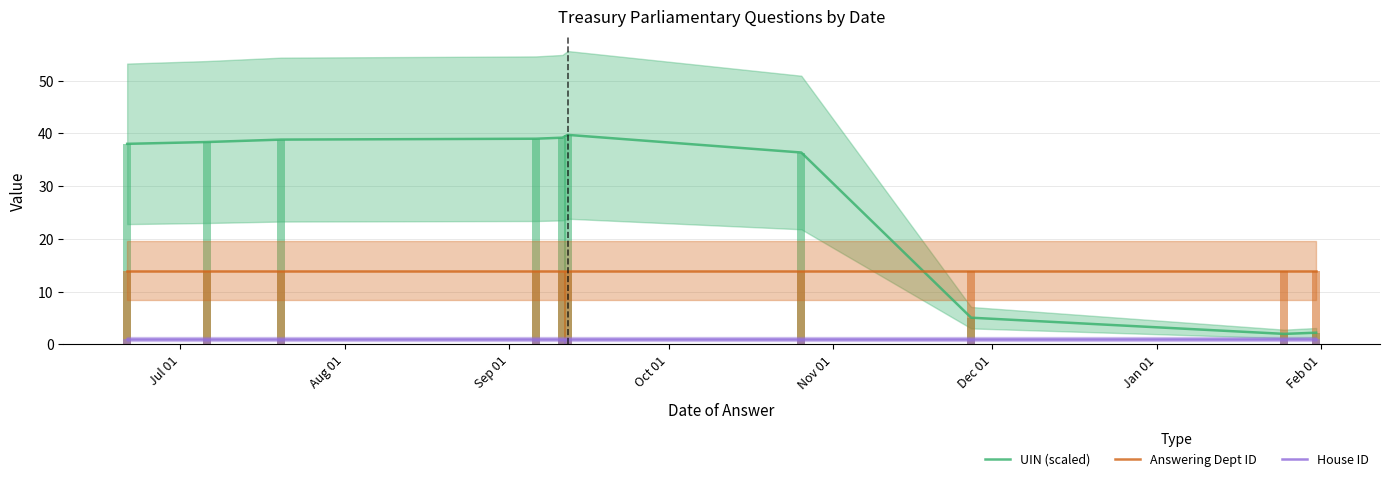

Reading left to right, transcribe all the data shown in this chart.

UIN (scaled): 38.0	38.4	38.8	39.0	39.2	39.7	36.4	5.1	2.0	2.2
Answering Dept ID: 14.0	14.0	14.0	14.0	14.0	14.0	14.0	14.0	14.0	14.0
House ID: 1.0	1.0	1.0	1.0	1.0	1.0	1.0	1.0	1.0	1.0